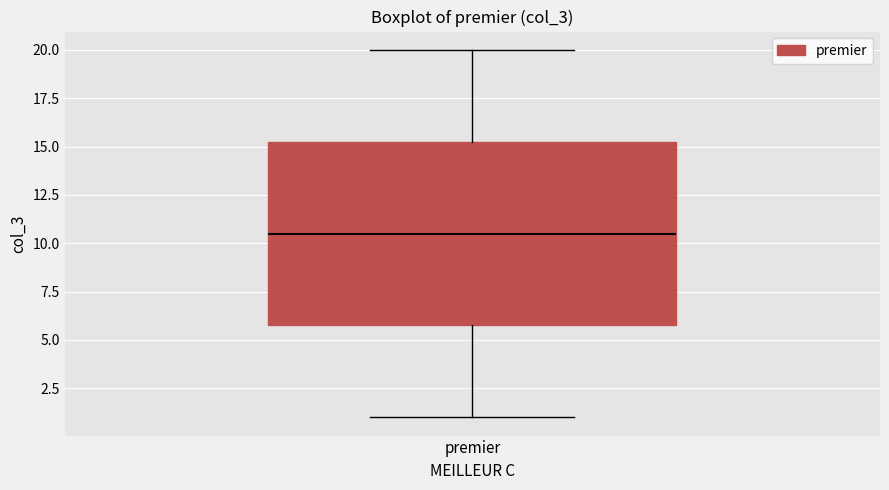

Read this box plot against the y-axis: the position of the median line, the range covered by the box, and the ends of both whiskers. The values are not printed on the chart, so give them approximately, as read against the axis.

median 10.5, box 6.0 to 15.5, whiskers 1.0 to 20.0